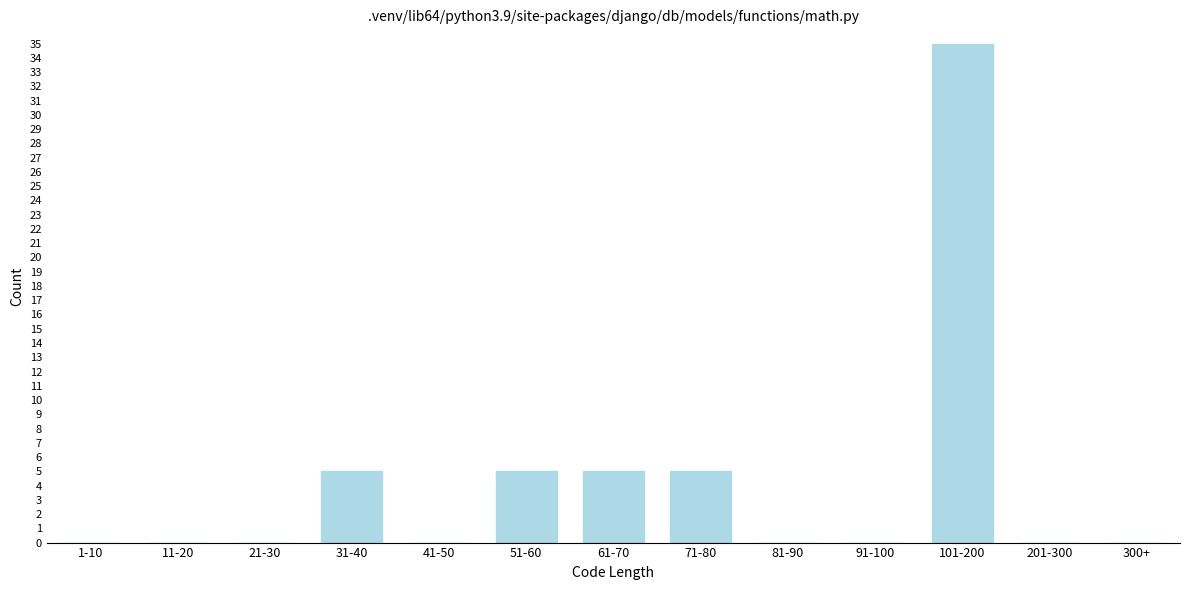

Reading left to right, list all the values displayed in this chart.

1-10=0	11-20=0	21-30=0	31-40=5	41-50=0	51-60=5	61-70=5	71-80=5	81-90=0	91-100=0	101-200=35	201-300=0	300+=0